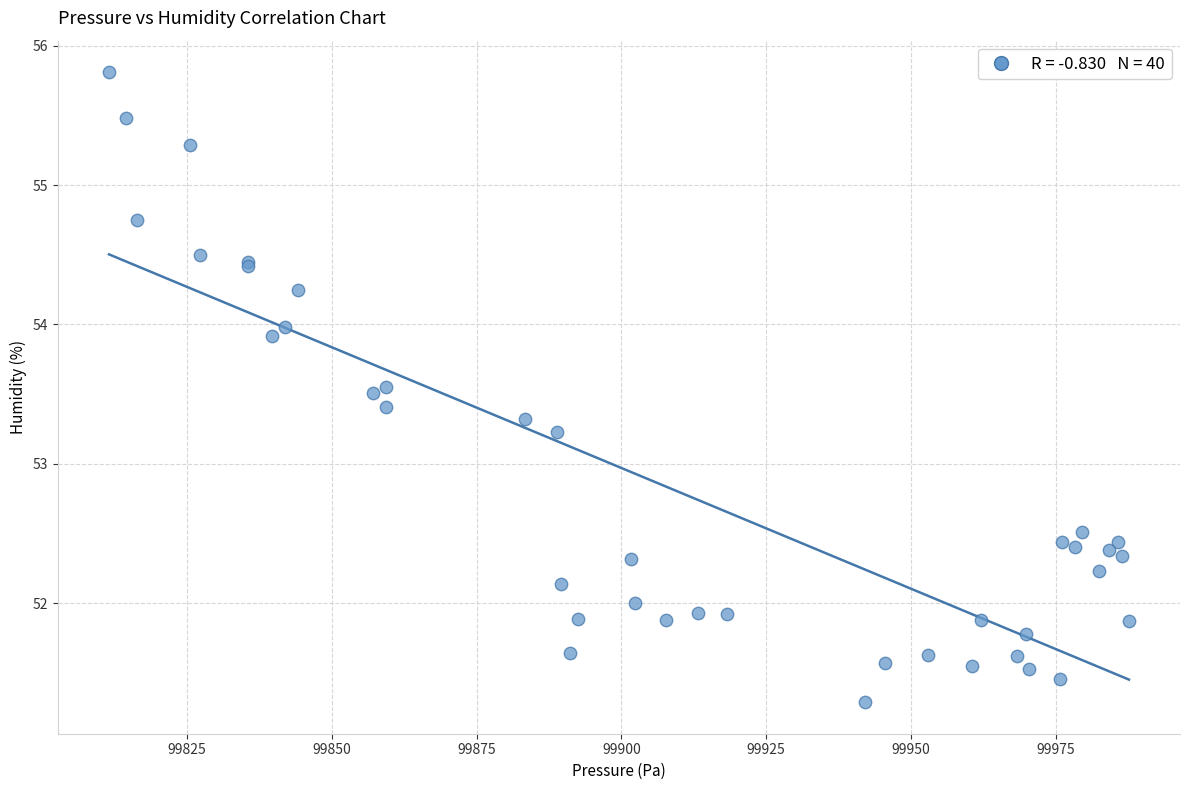

What Y value in the scatter plot is closest to 53?

53.2